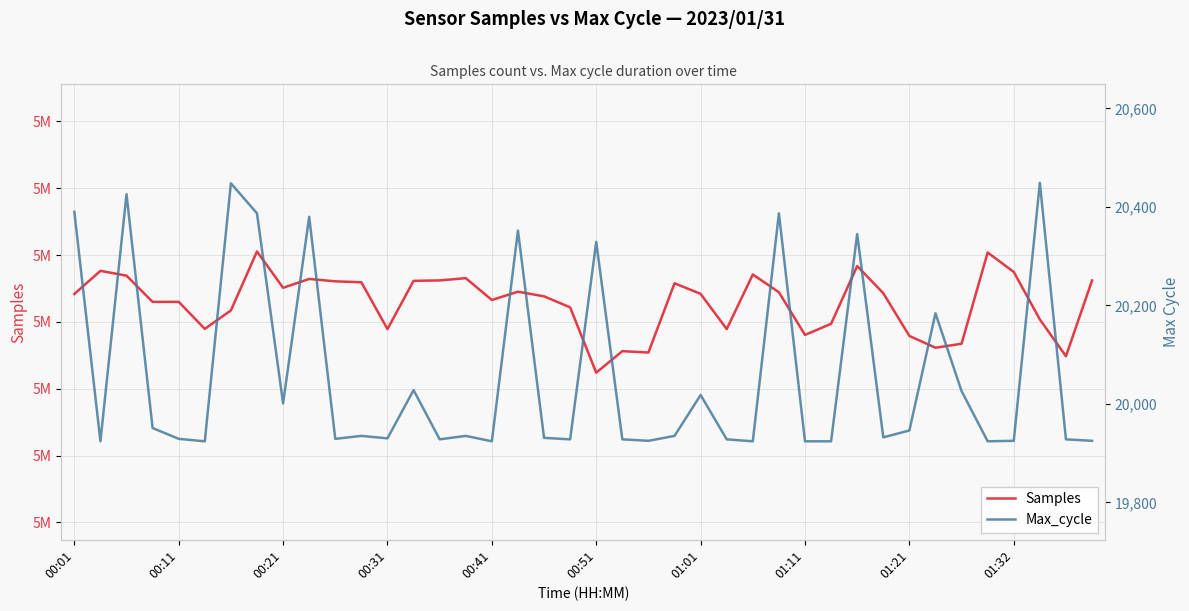

The value of Max_cycle at 37 is 30877. True or false?

False